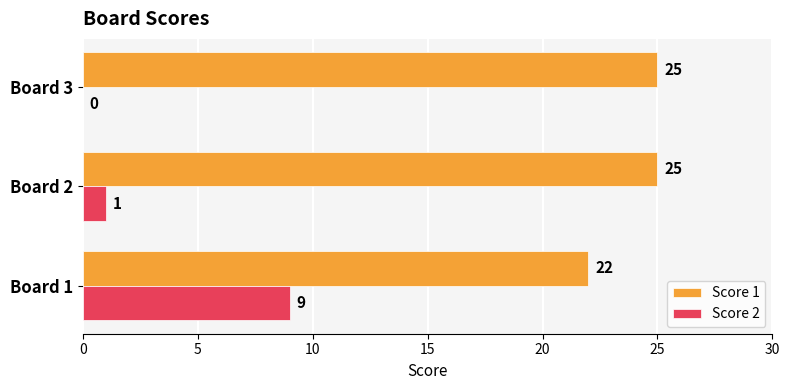

Which series has the widest spread of values?

Score 2